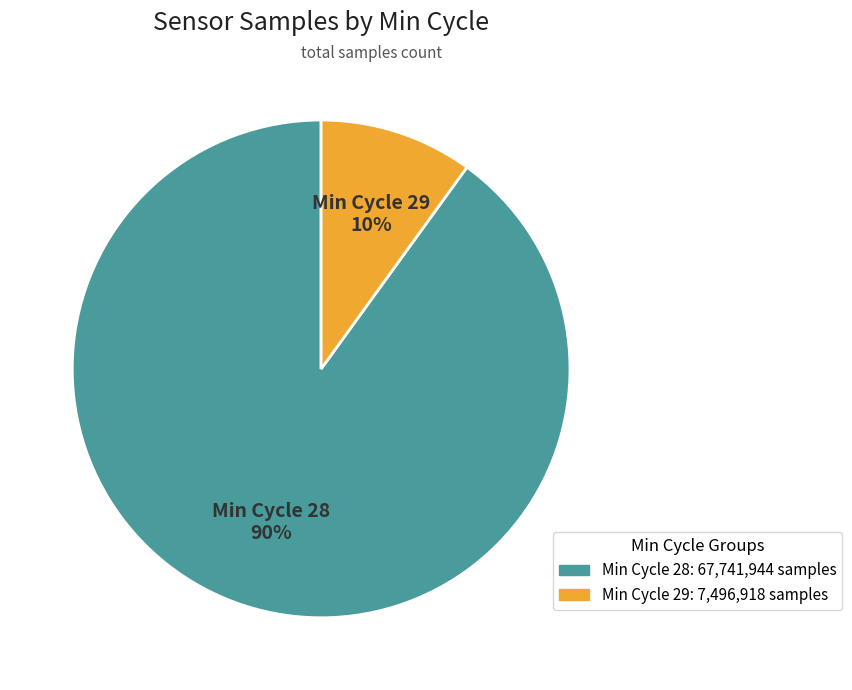

What percentage is the Min Cycle 28 90% slice, to the nearest percent?

90%